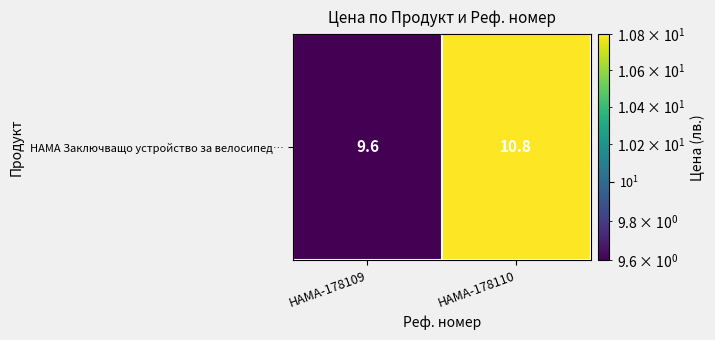

Reading right to left, what are all the values shown in this chart?

HAMA-178110=10.8	HAMA-178109=9.6